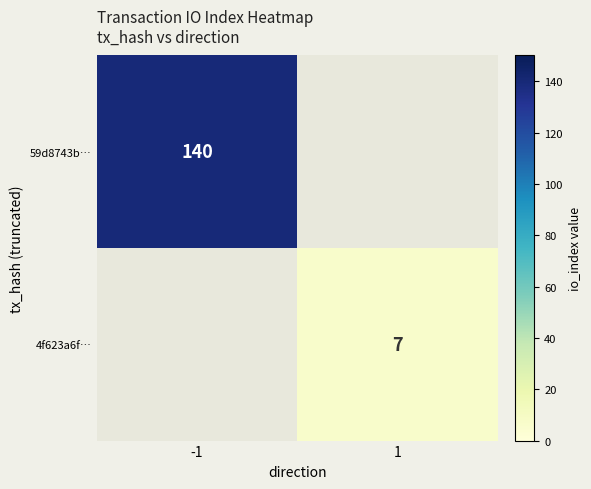

The value of 4f623a6f… at 1 is 3. True or false?

False